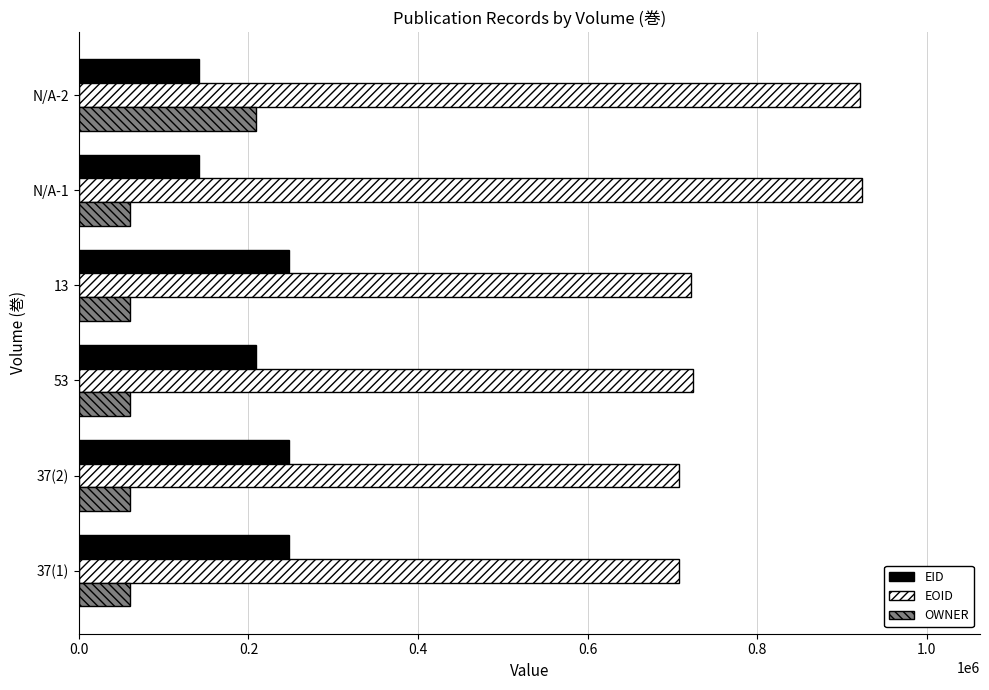

What is the minimum value for EID?

141265